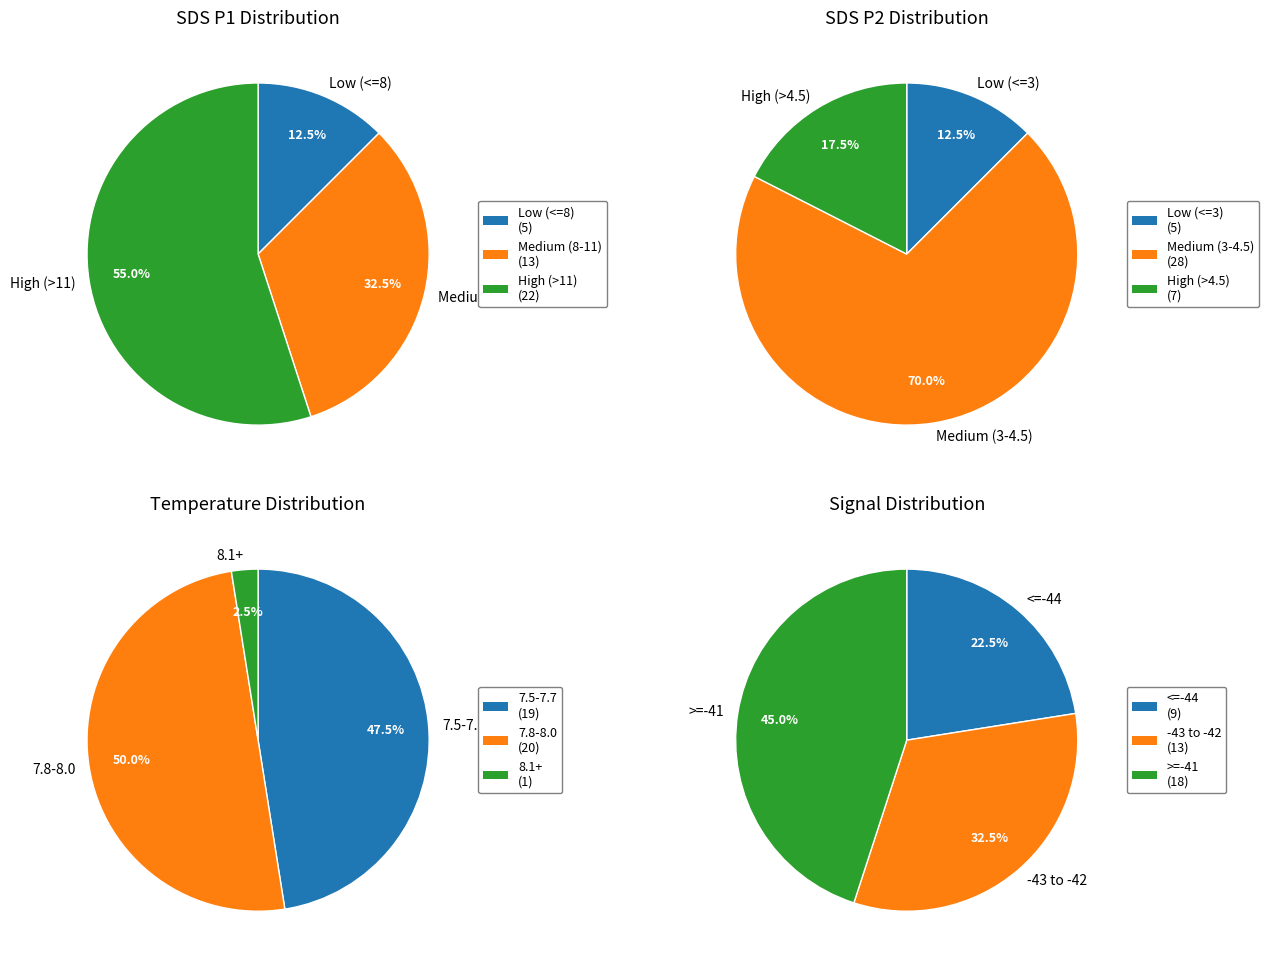

Between 2 and 10, which is larger?

10